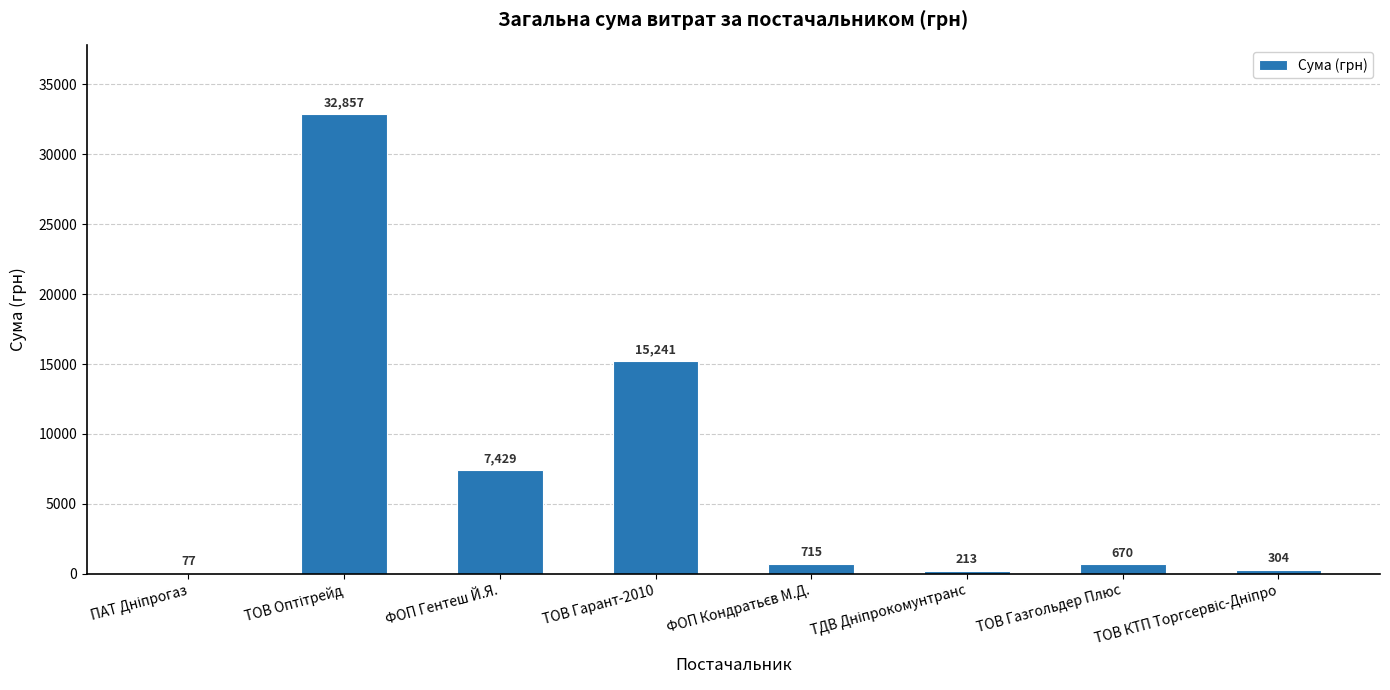

True or false: the data shows 25563.3 at ТОВ Гарант-2010.

False